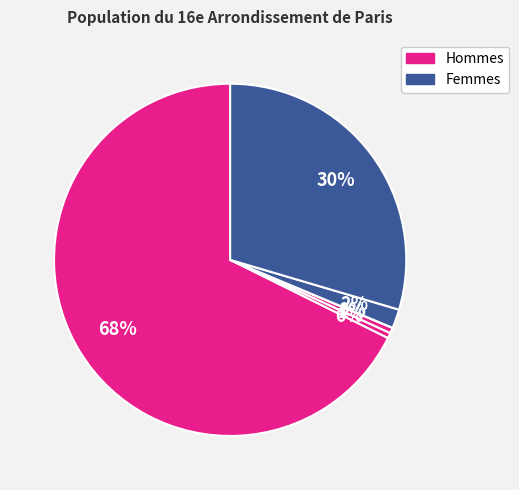

Count the number of slices in the pie.

6